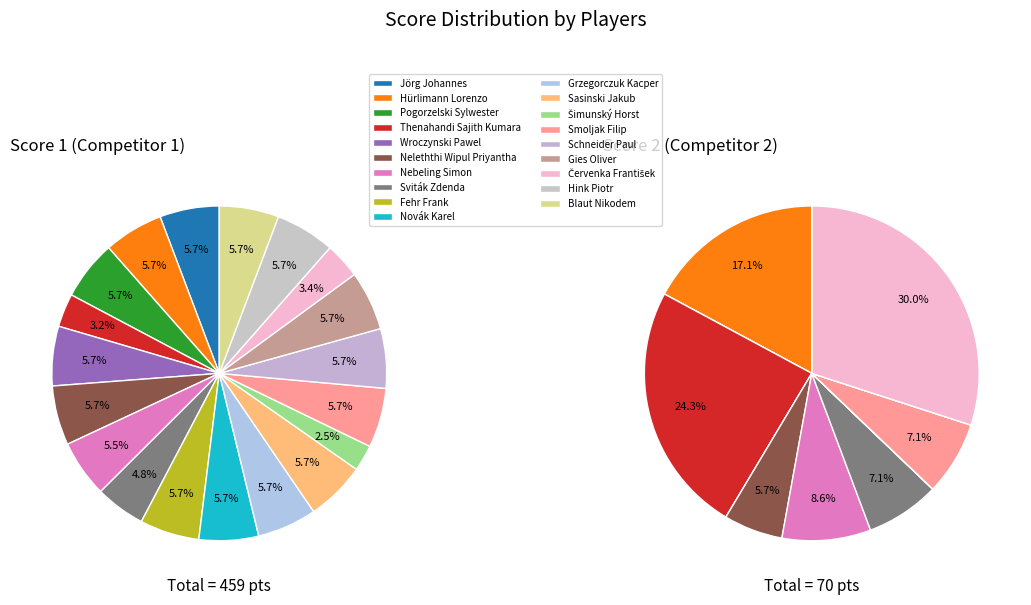

To the nearest percent, what is the difference between the largest and smallest slice percentages?

3%